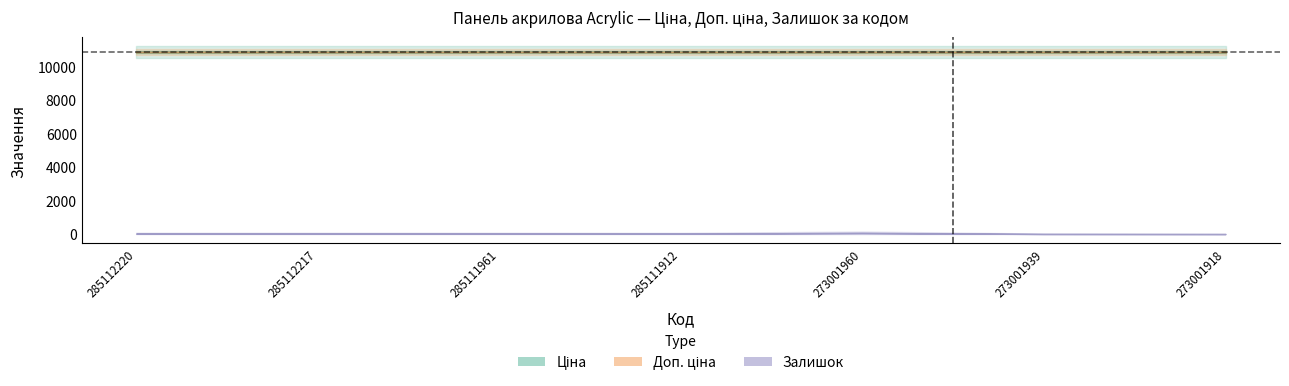

Where is the first local maximum for Залишок?

273001960